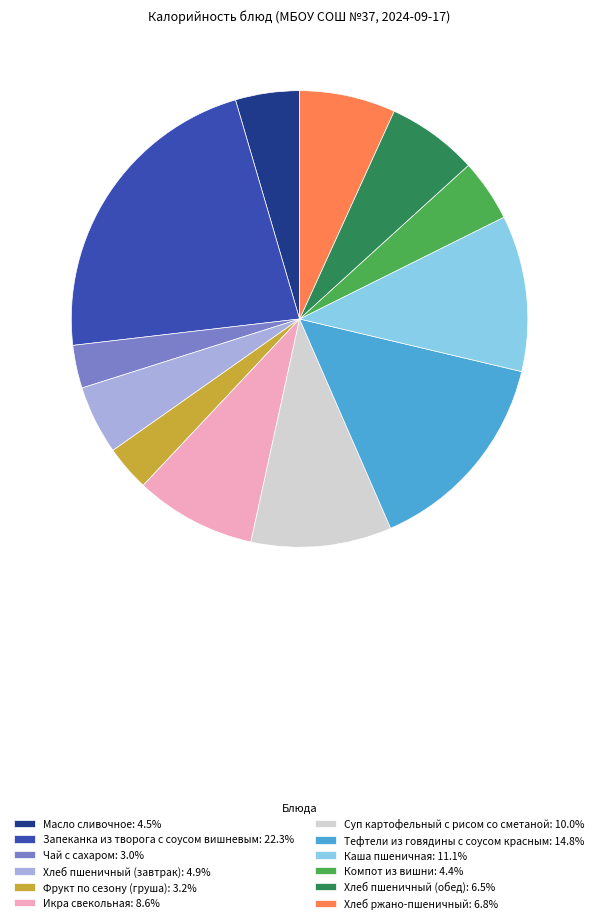

Is the sum of Масло сливочное: 4.5% and Хлеб пшеничный (обед): 6.5% greater than half?

No